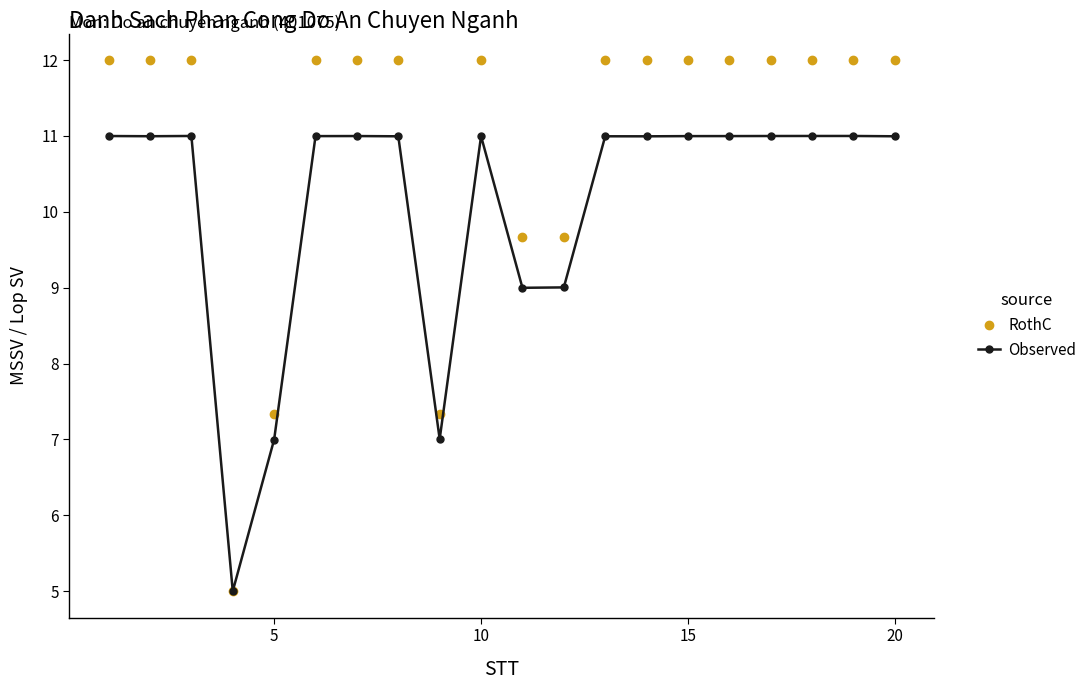

What is the value of the Observed point at the 7th from the left?

11.0